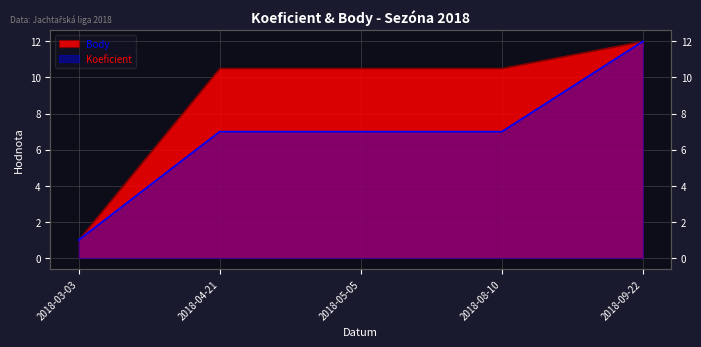

Is it true that Koeficient equals 3.1 at 2018-05-05?

False